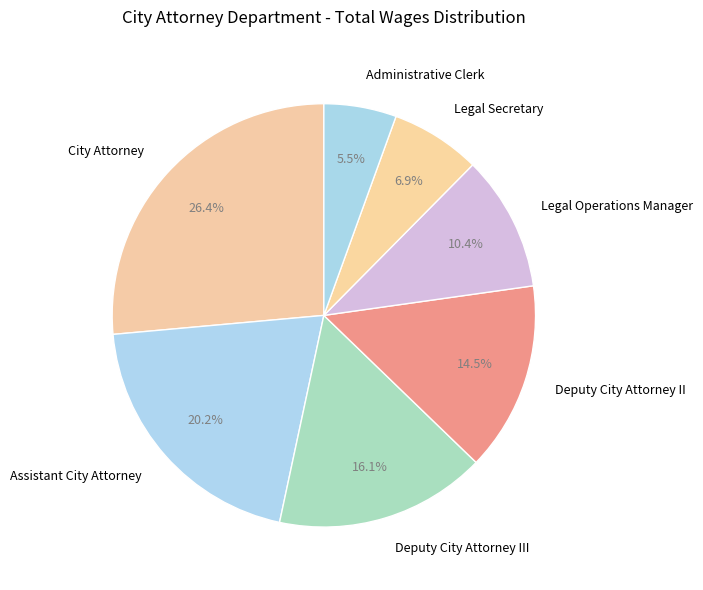

Which category has the biggest portion of the pie?

City Attorney